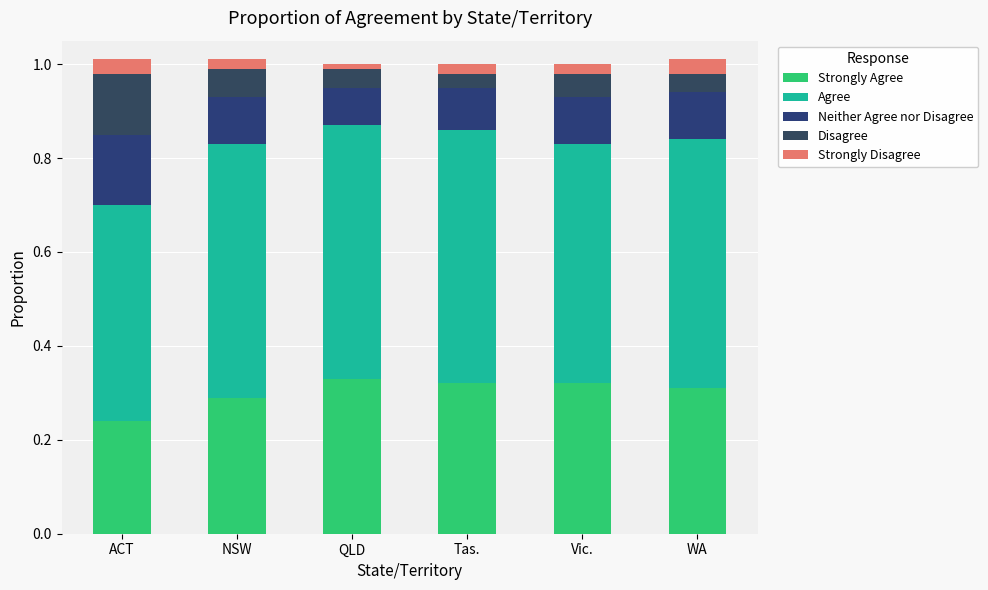

Which series has the widest spread of values?

Disagree